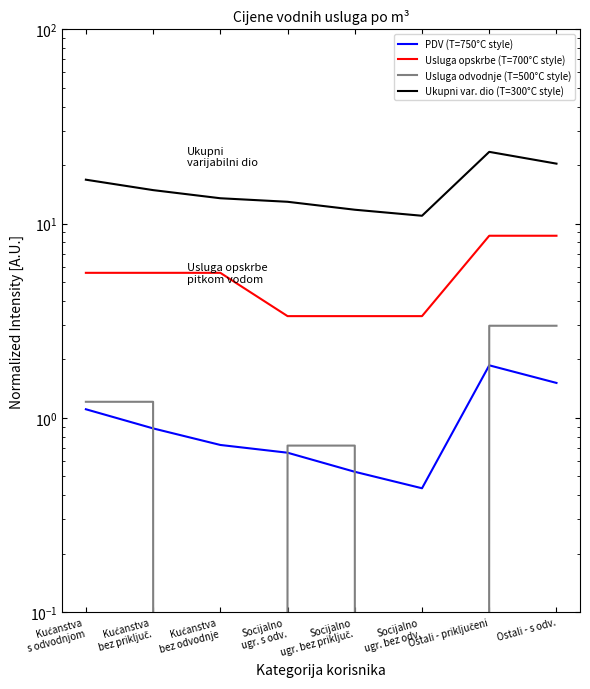

What is the difference between the Usluga opskrbe (T=700°C style) values at Ostali - priključeni and Kućanstva
bez odvodnje?

3.1